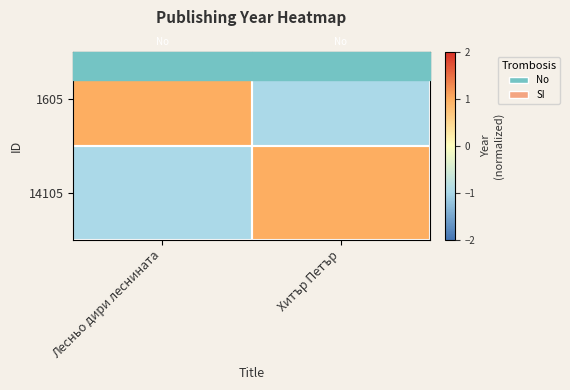

Rank the series by their maximum value, from lowest to highest.

1605, 14105